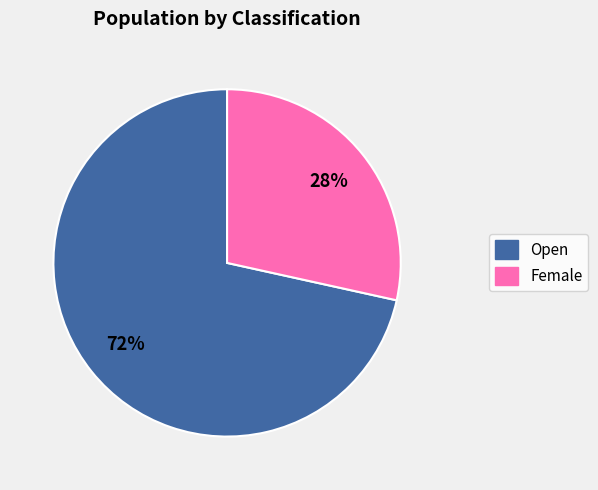

To the nearest percent, what is the combined percentage of Female and Open?

100%